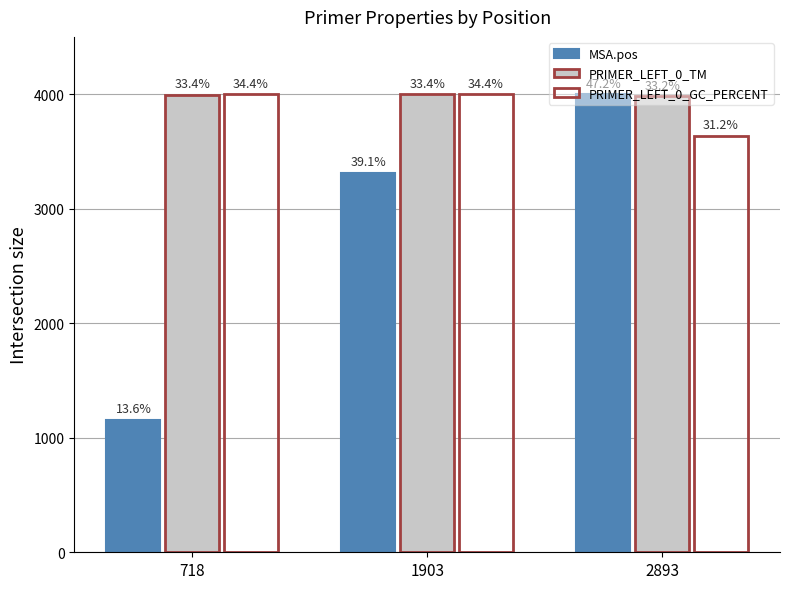

Are the bars grouped side by side (vs. stacked)?

Yes